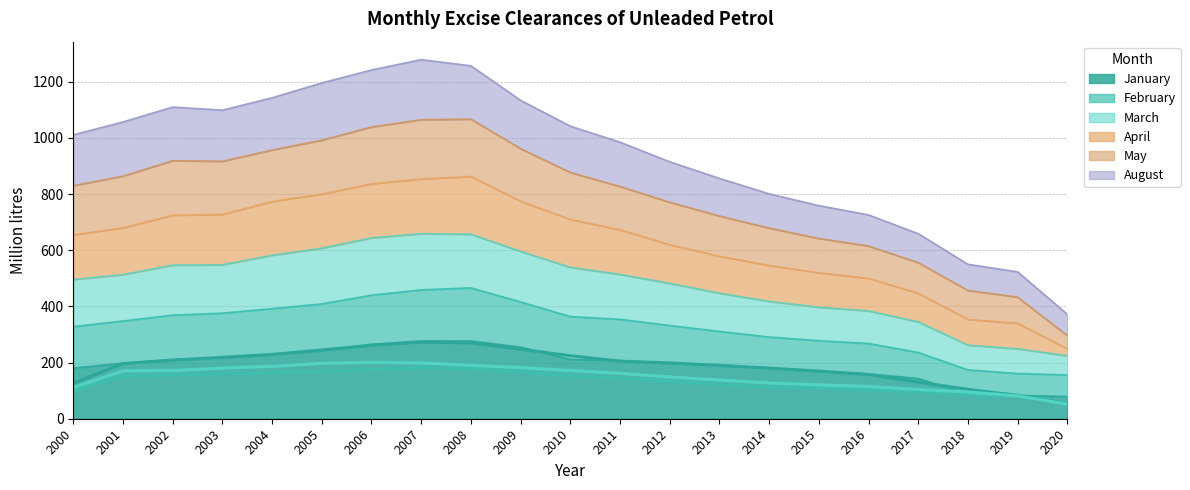

Is it true that January equals 192 at 2013?

True